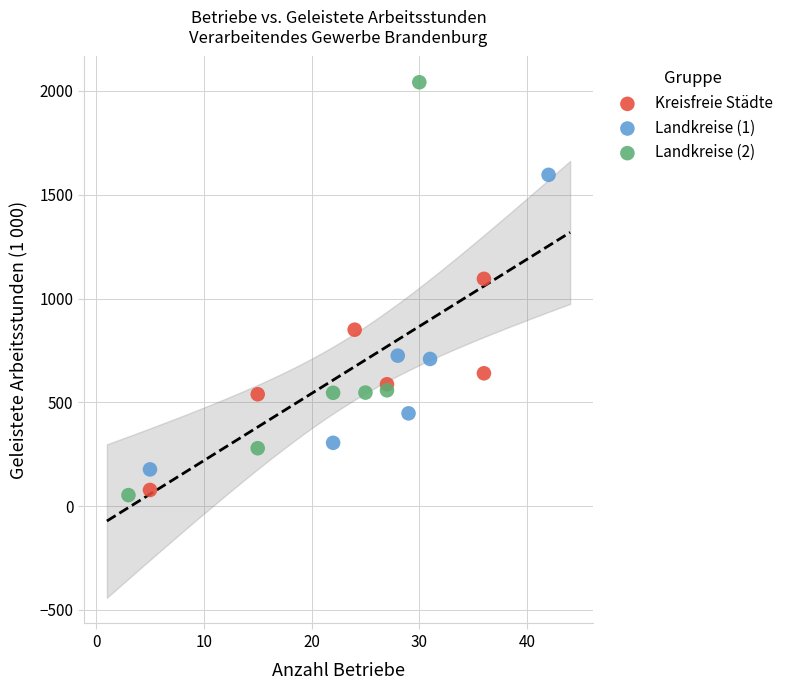

Which series contains the highest Y value?

Landkreise (2)